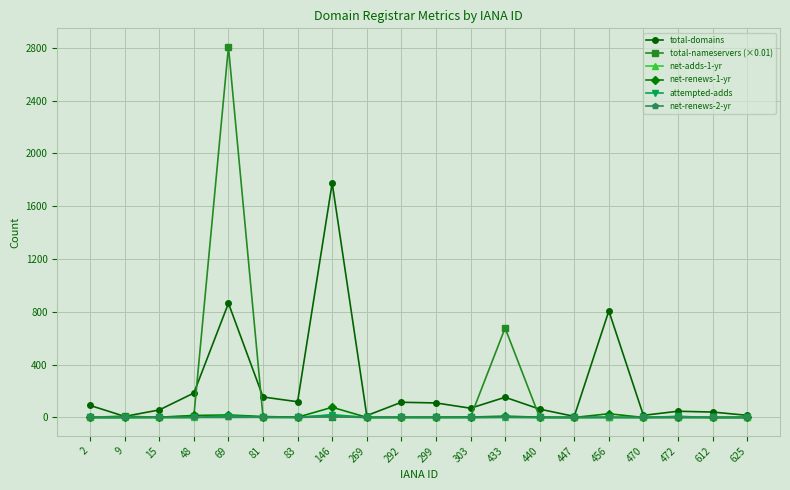

At how many categories does at least one series exceed 1759?

2